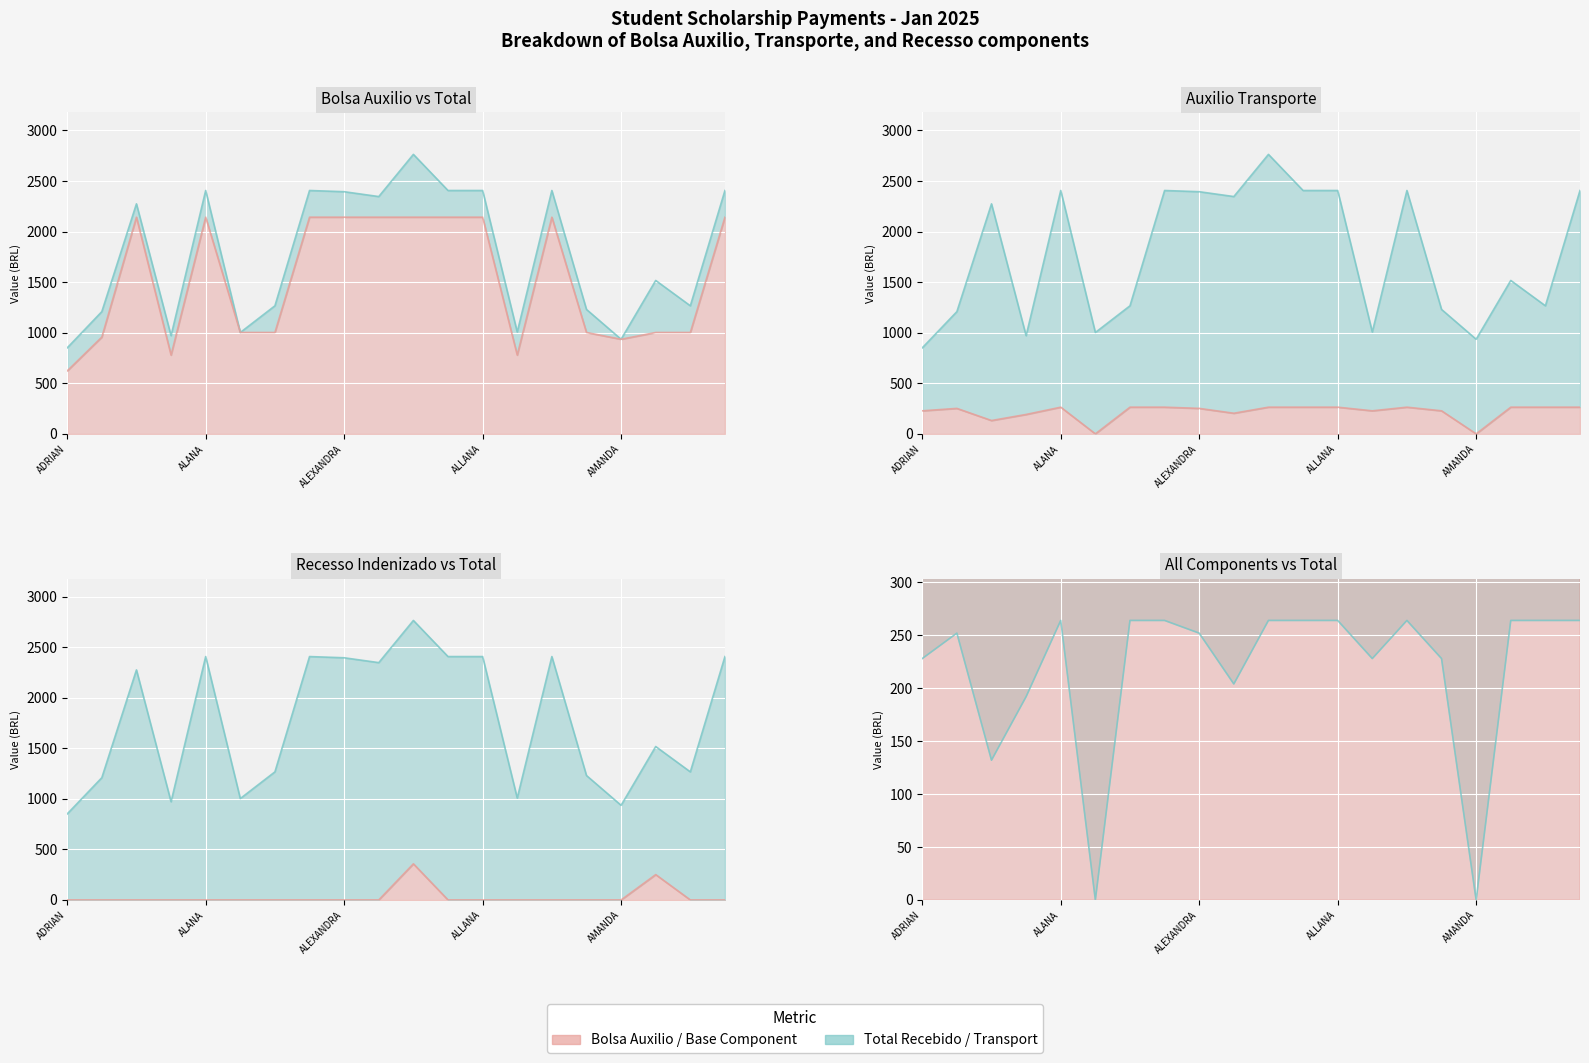

Which category has the highest value across all series?

10